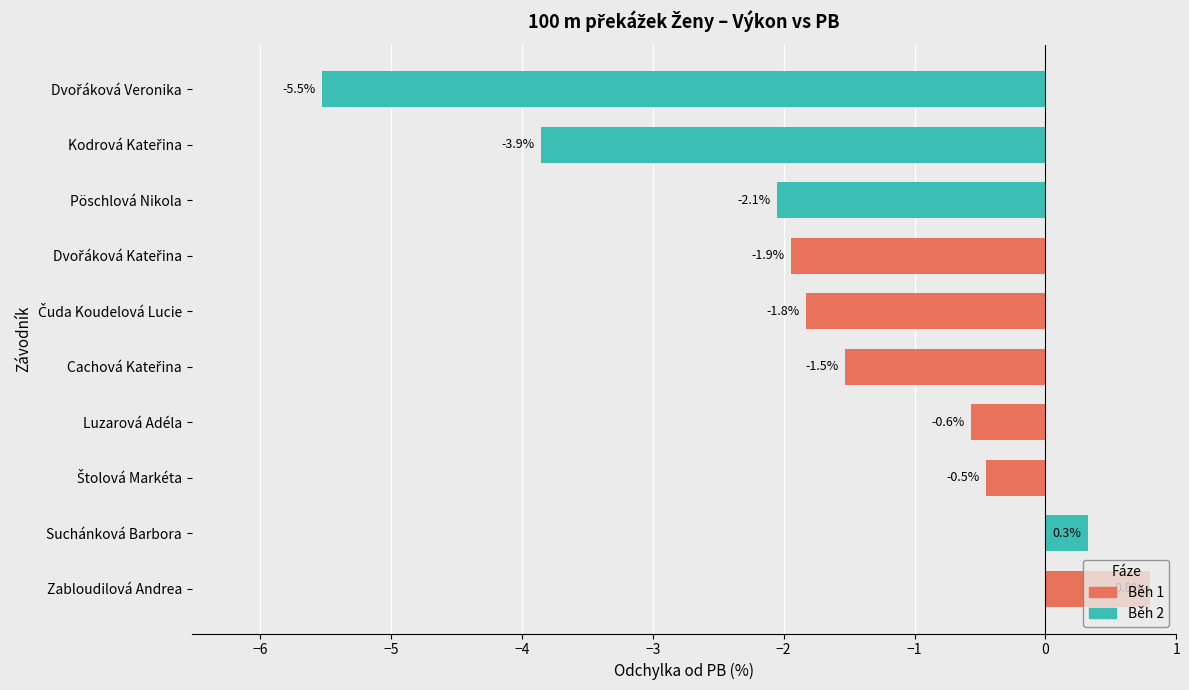

What is the change in value from Zabloudilová Andrea to Suchánková Barbora?

-0.5